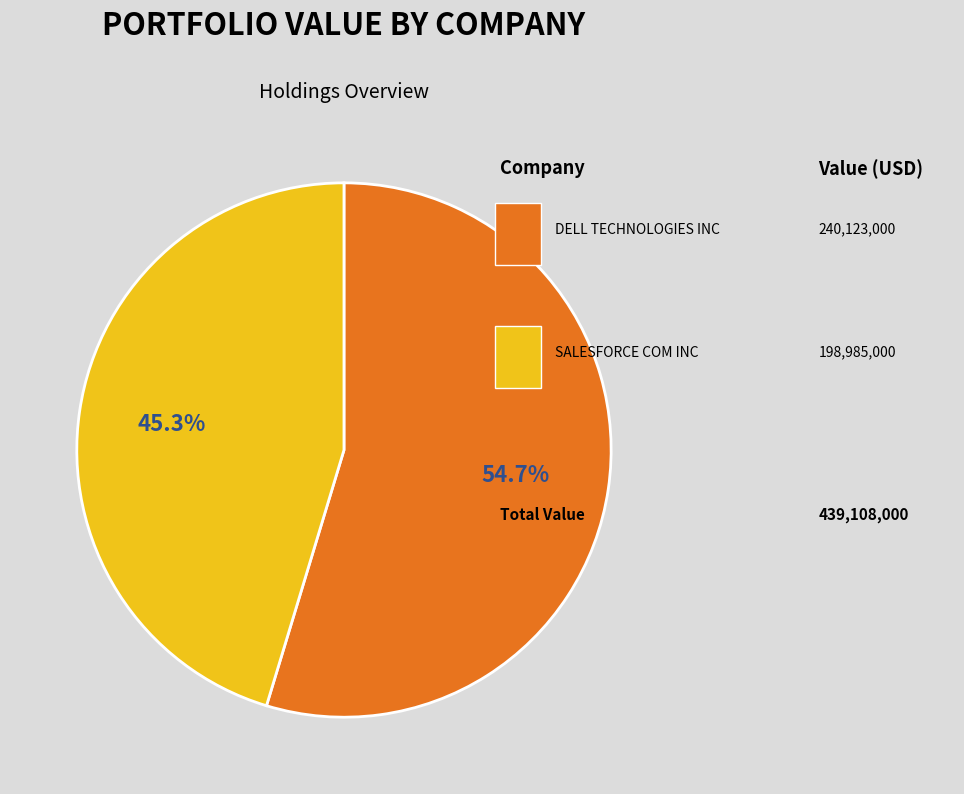

Is there any slice that represents more than half of the pie?

Yes